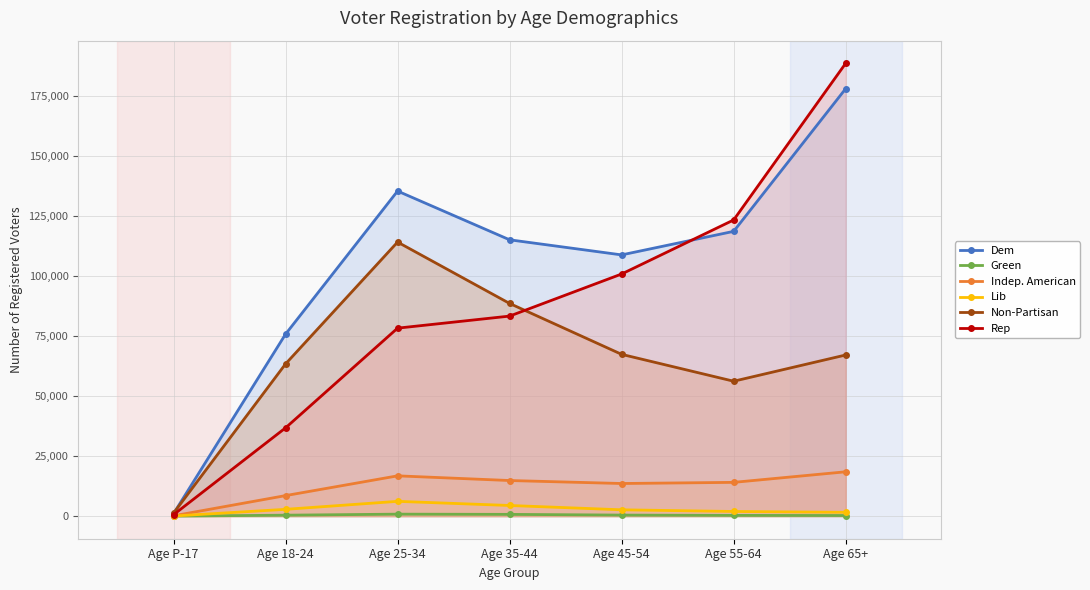

What is the highest value of the Indep. American series?

18463